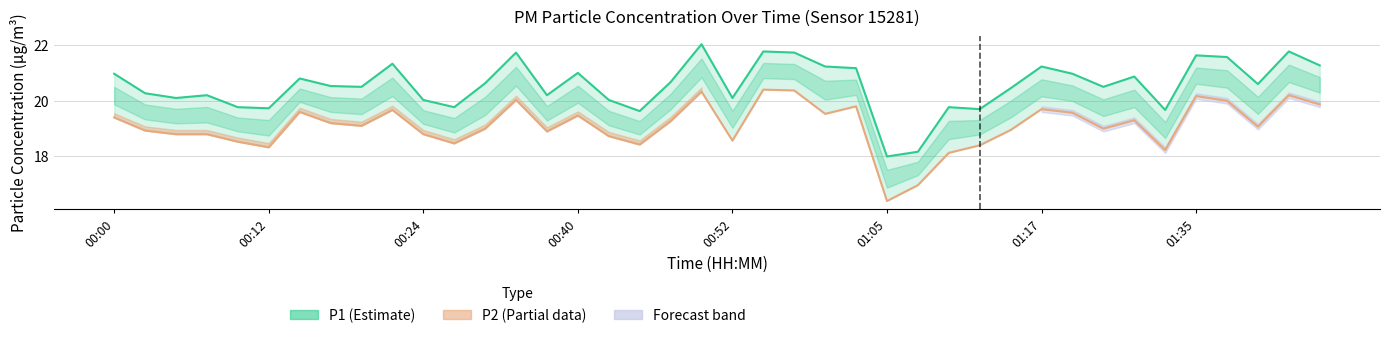

Between 38 and 15, which is larger?

38